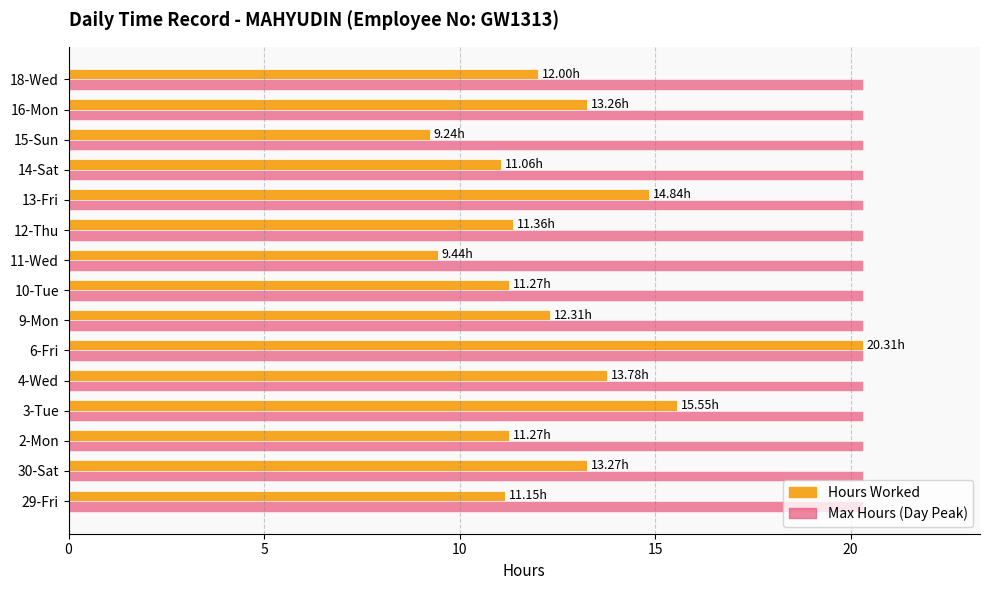

What is the difference between the maximum and minimum values in the Hours Worked series?

11.1